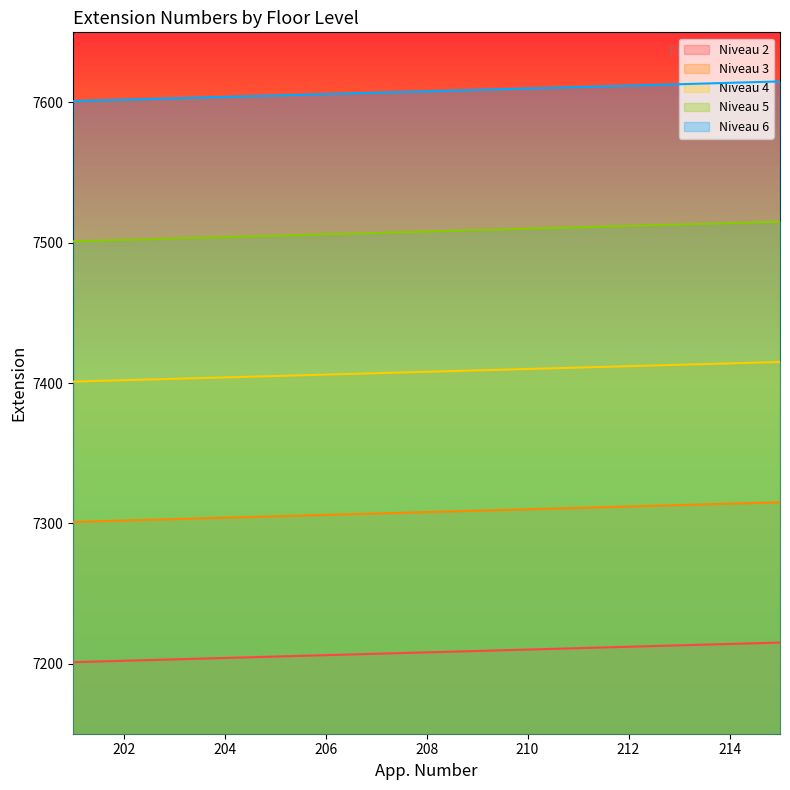

What are all the series names shown in the legend?

Niveau 2, Niveau 3, Niveau 4, Niveau 5, Niveau 6